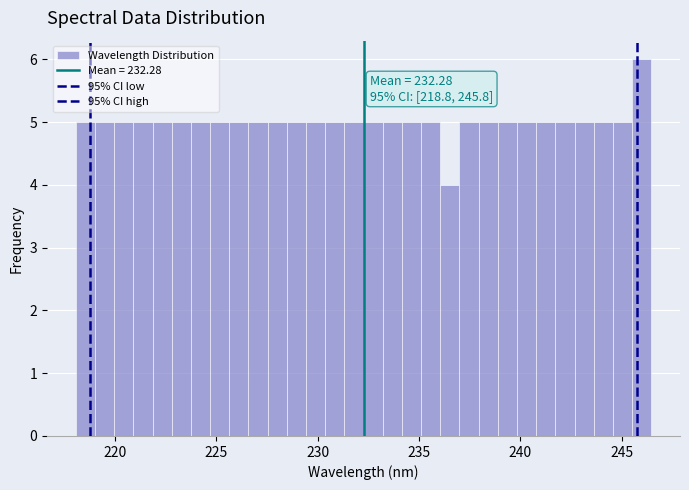

Around what value on the x-axis is the tallest bar? Give the approximate position of its centre, as read against the axis.

246.0